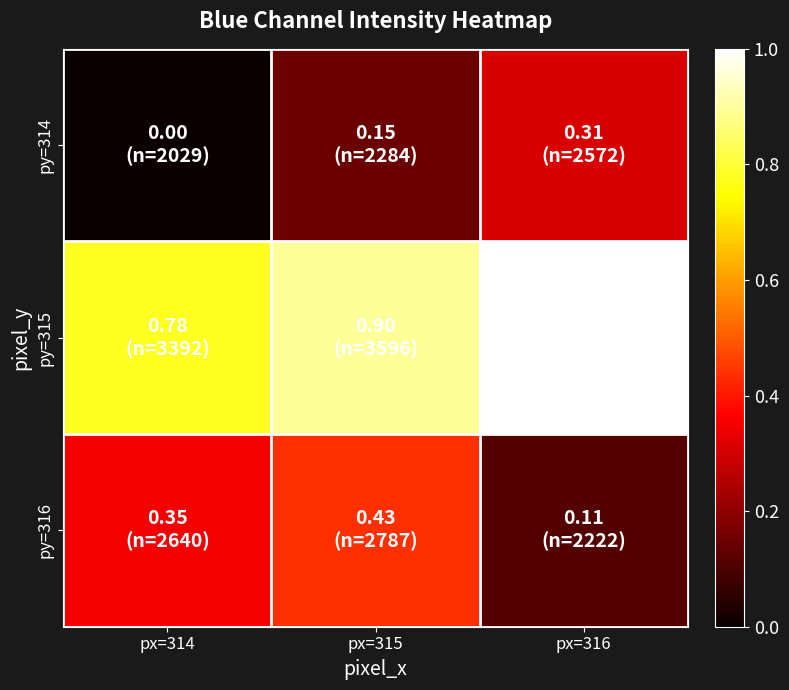

Rank the series by their maximum value, from highest to lowest.

py=315, py=316, py=314